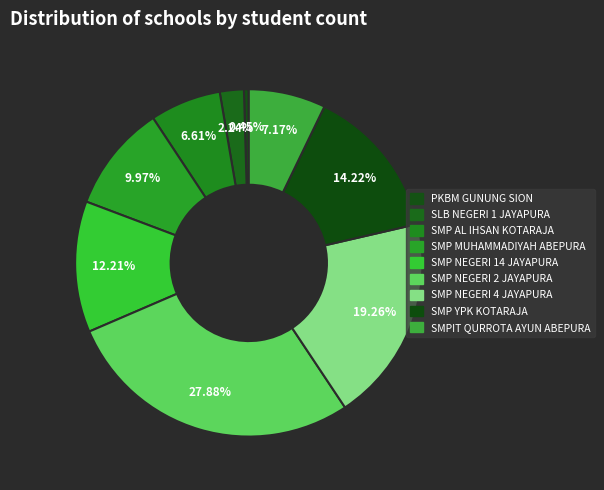

Rank the categories by value from highest to lowest.

SMP NEGERI 2 JAYAPURA, SMP NEGERI 4 JAYAPURA, SMP YPK KOTARAJA, SMP NEGERI 14 JAYAPURA, SMP MUHAMMADIYAH ABEPURA, SMPIT QURROTA AYUN ABEPURA, SMP AL IHSAN KOTARAJA, SLB NEGERI 1 JAYAPURA, PKBM GUNUNG SION